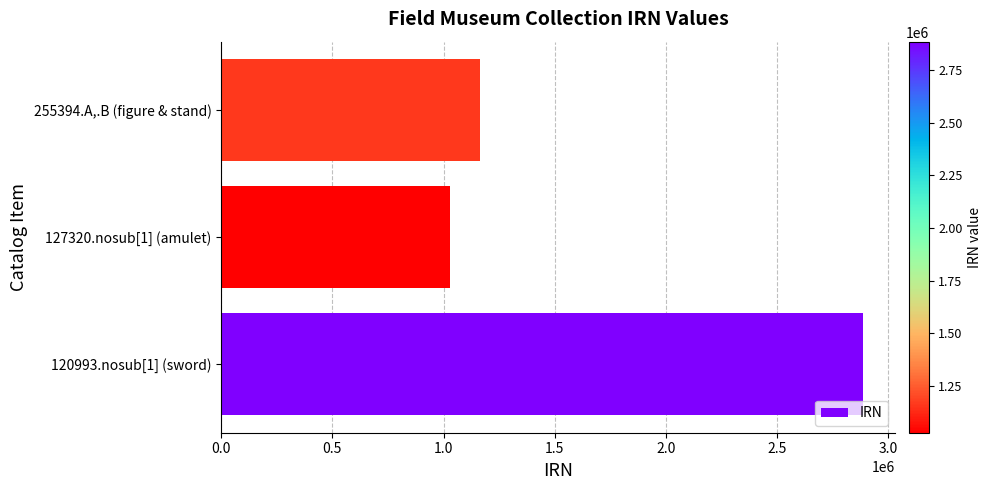

Reading bottom to top, extract all data points from this chart.

2885255	1028629	1163798